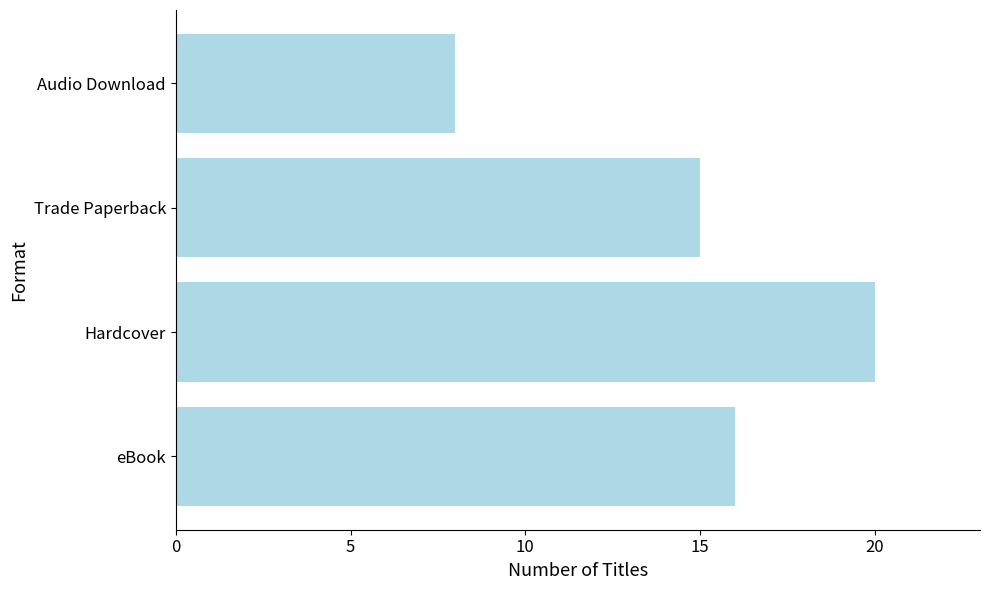

What is the difference between the second highest and second lowest values?

1